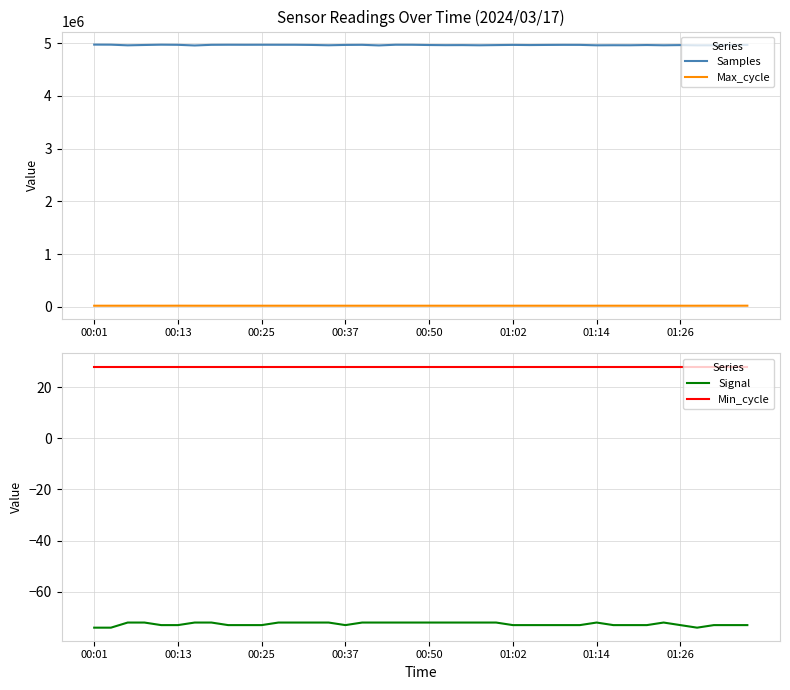

Which label corresponds to the smallest value in the chart?

00:01